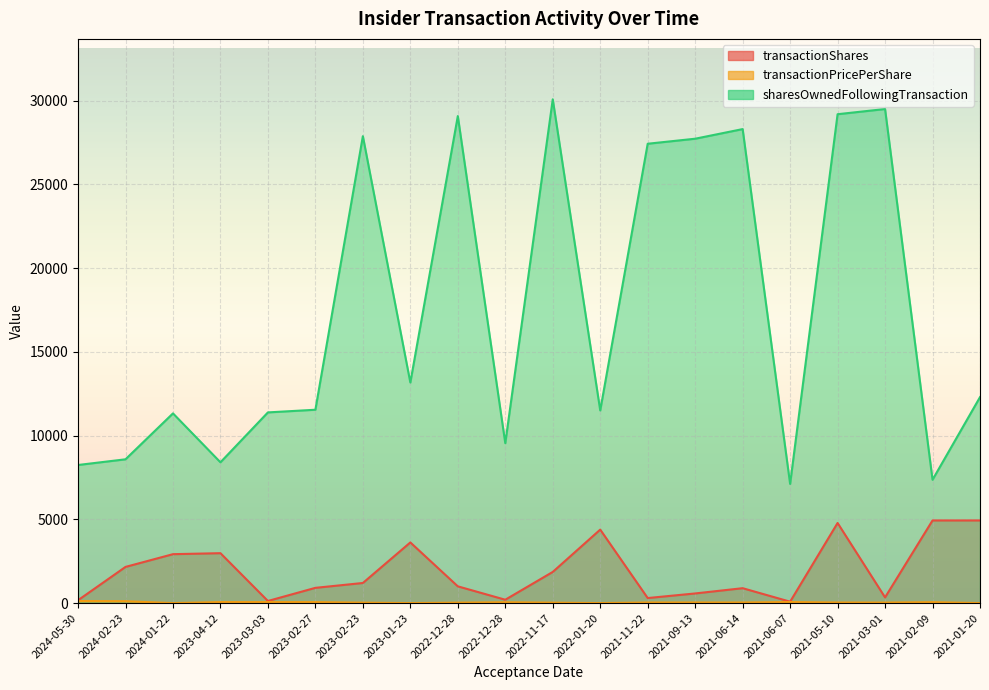

True or false: sharesOwnedFollowingTransaction has more than 1 points higher than both neighbors.

True